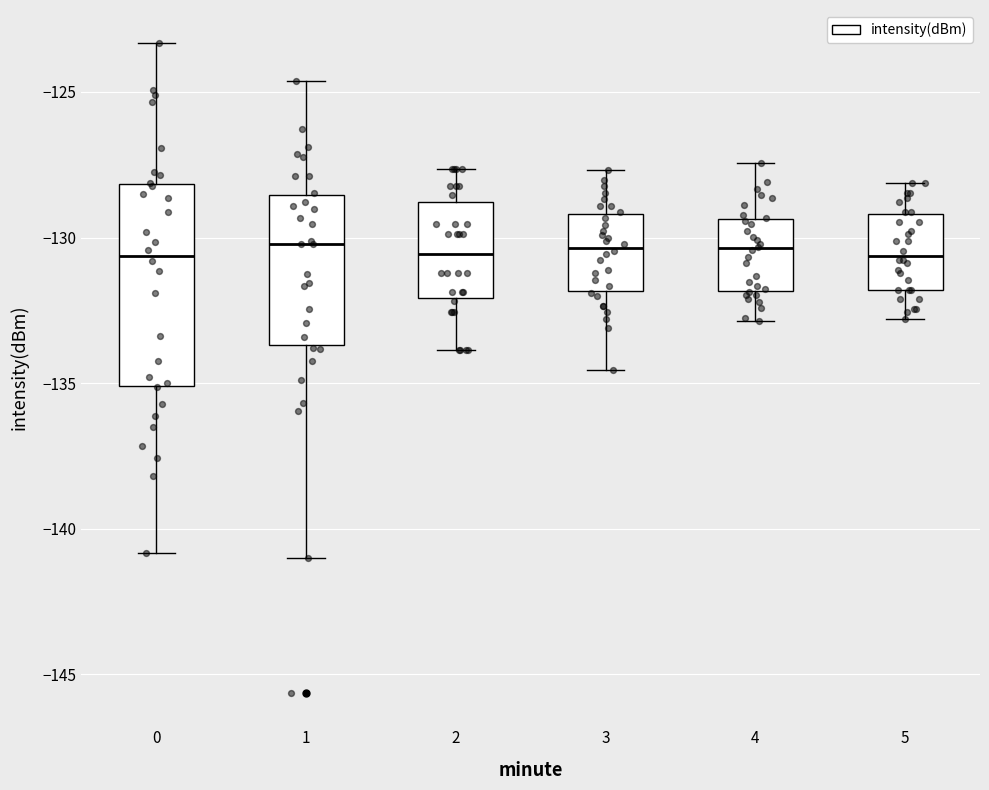

Reading left to right, read every box against the y-axis: the position of its median line, the range the box covers, and the ends of its whiskers. The values are not printed on the chart, so give them approximately, as read against the axis.

0: median -130.5, box -135.0 to -128.0, whiskers -141.0 to -123.5
1: median -130.0, box -133.5 to -128.5, whiskers -141.0 to -124.5
2: median -130.5, box -132.0 to -129.0, whiskers -134.0 to -127.5
3: median -130.5, box -132.0 to -129.0, whiskers -134.5 to -127.5
4: median -130.5, box -132.0 to -129.5, whiskers -133.0 to -127.5
5: median -130.5, box -132.0 to -129.0, whiskers -133.0 to -128.0